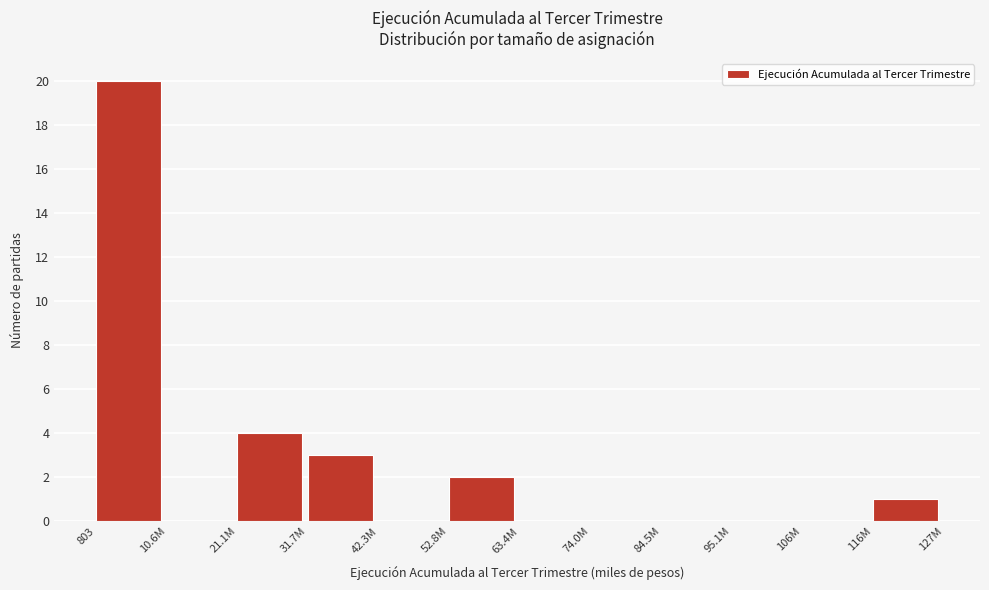

Reading left to right, list all the values displayed in this chart.

803=20	10.6M=0	21.1M=4	31.7M=3	42.3M=0	52.8M=2	63.4M=0	74.0M=0	84.5M=0	95.1M=0	106M=0	116M=1